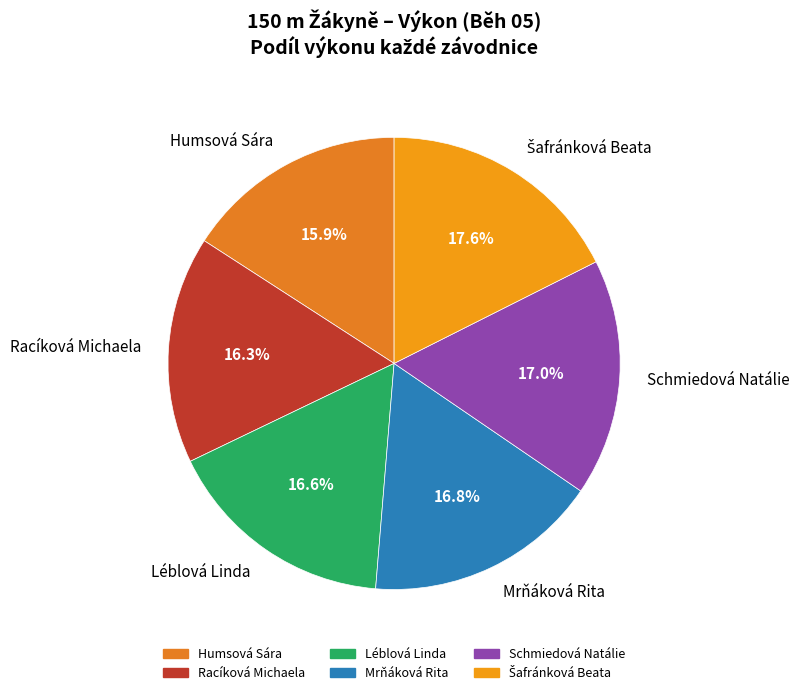

Approximately how many times larger is the value at Mrňáková Rita compared to Humsová Sára?

1.1